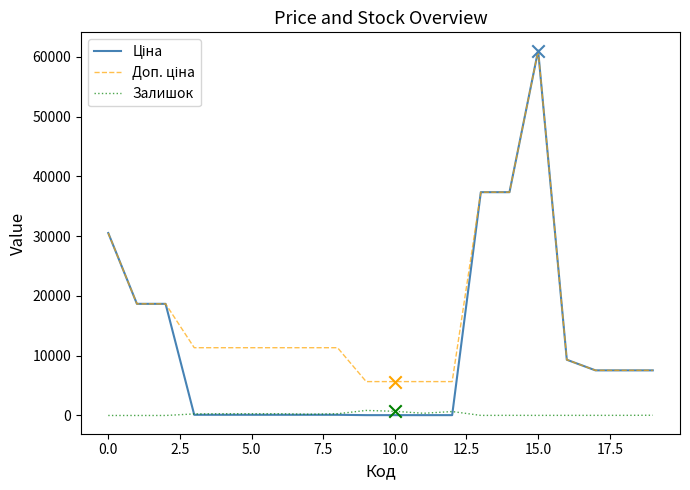

What is the maximum value shown in the chart?

61024.7